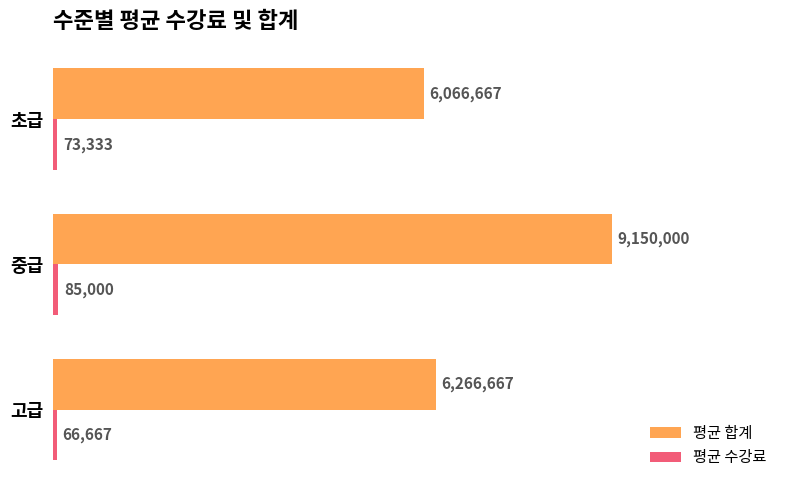

What is the maximum value for 평균 합계?

9150000.0